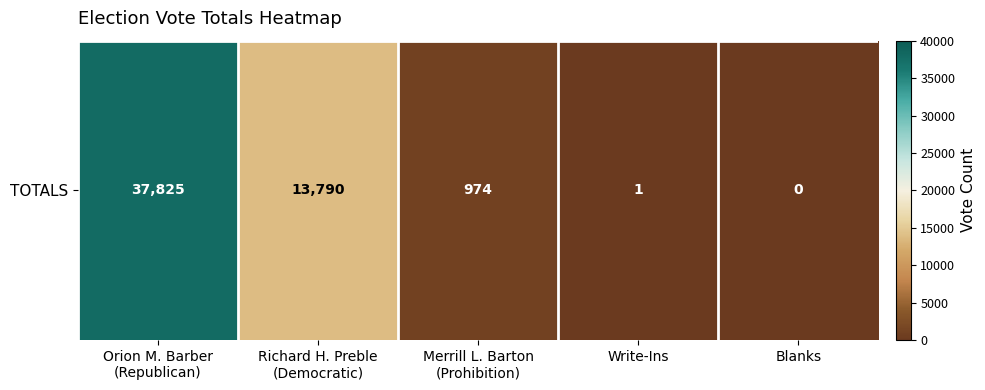

List the labels in order of value, smallest first.

Blanks, Write-Ins, Merrill L. Barton
(Prohibition), Richard H. Preble
(Democratic), Orion M. Barber
(Republican)